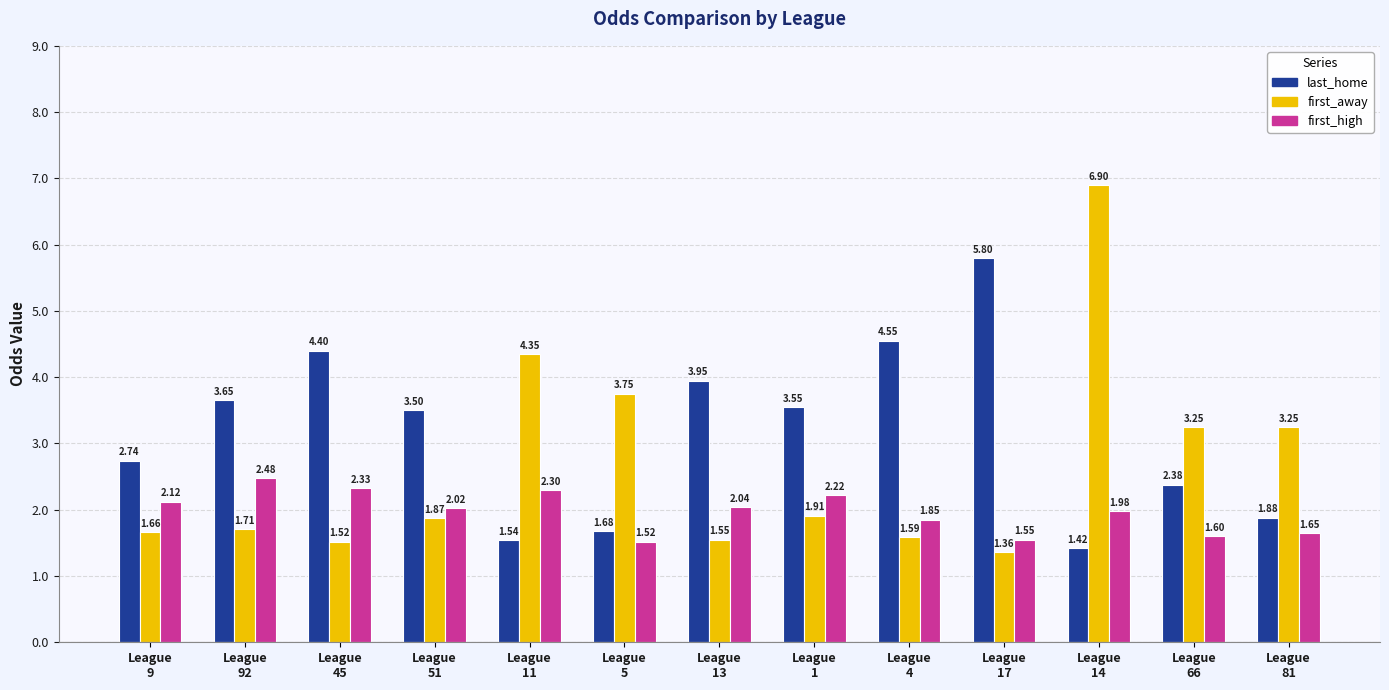

Where is first_away nearest to the value 4?

League
5